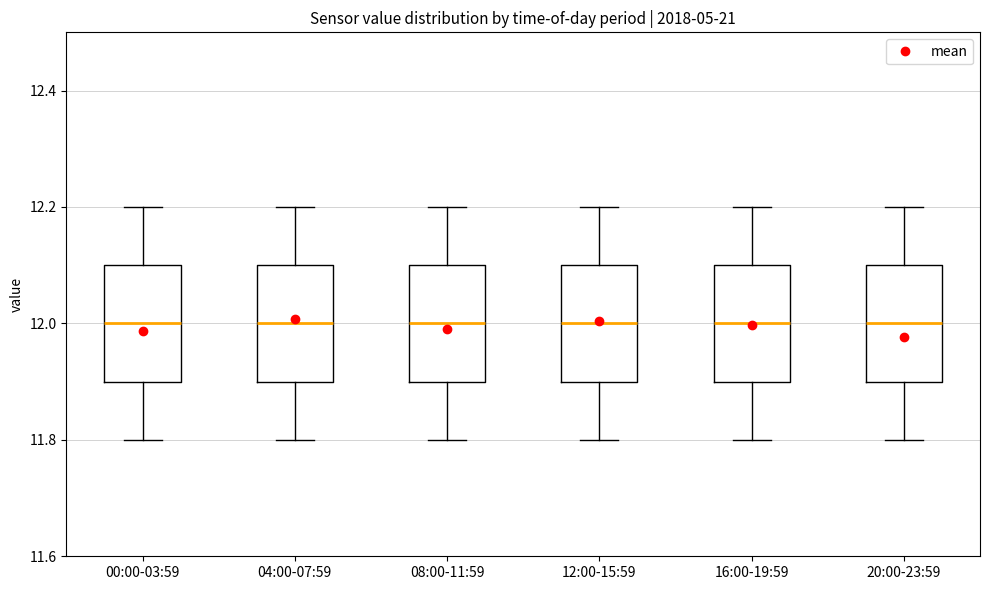

Where does the median line of the box for 08:00-11:59 sit on the y-axis? The values are not printed on the chart, so give them approximately, as read against the axis.

12.0